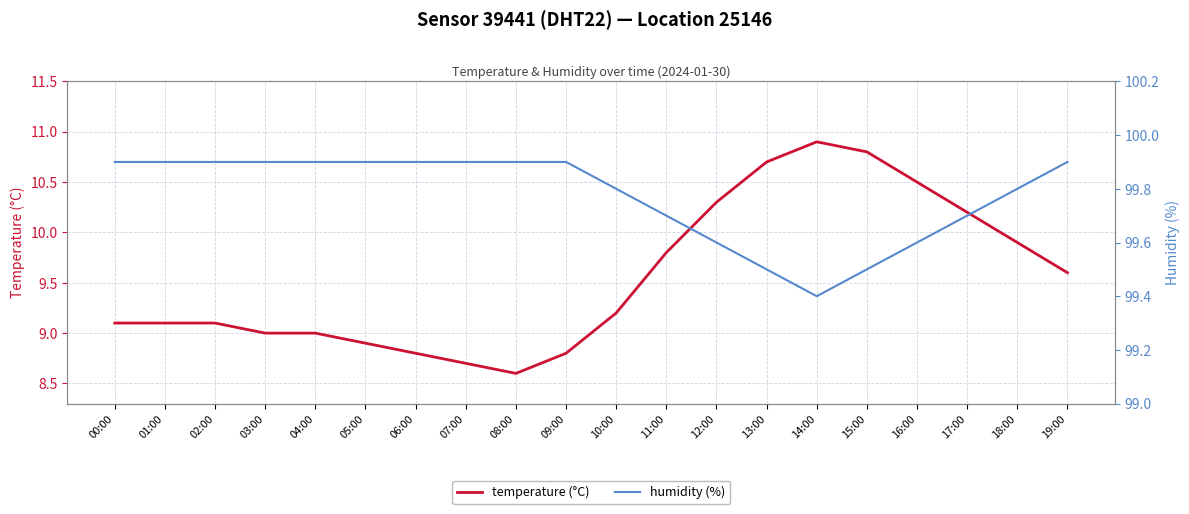

How many distinct data groups are displayed?

2